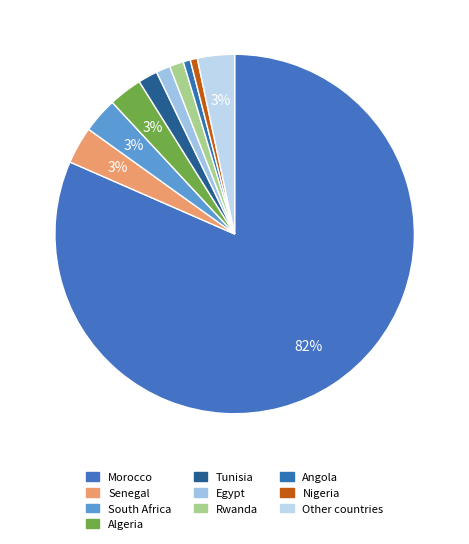

Is it true that Tunisia is 1% of the pie?

False